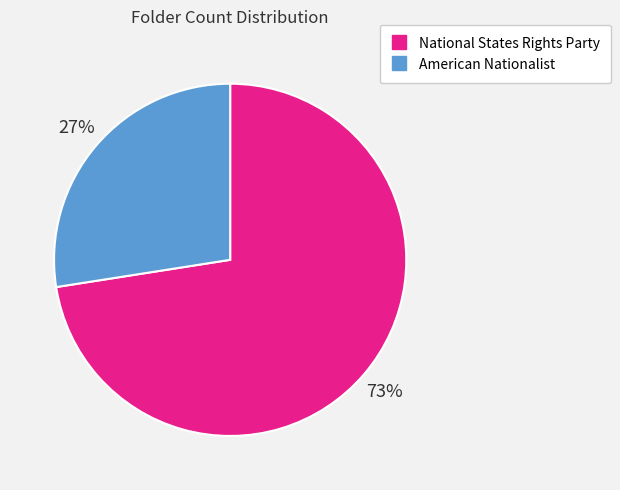

Rank the categories by value from lowest to highest.

American Nationalist, National States Rights Party